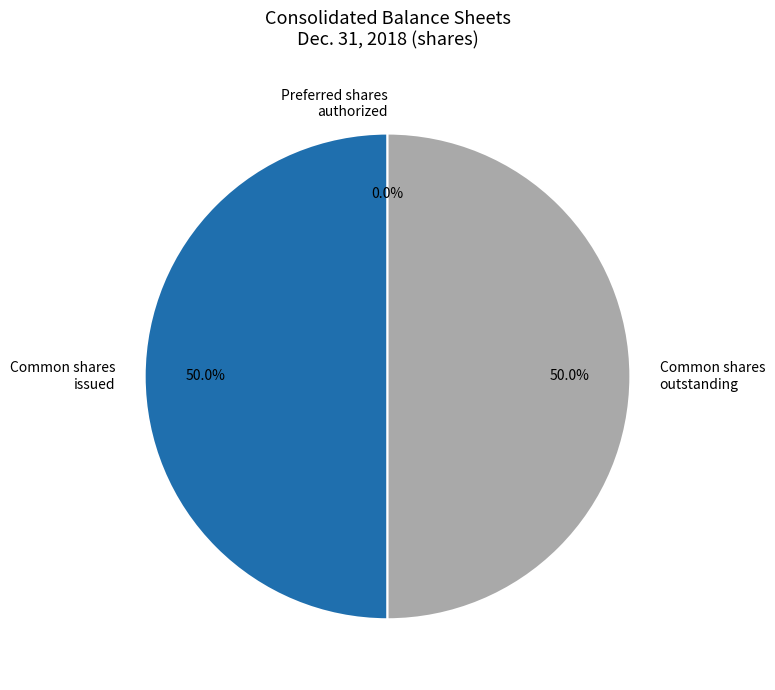

What percentage is NOT represented by Common shares issued?

50.0%